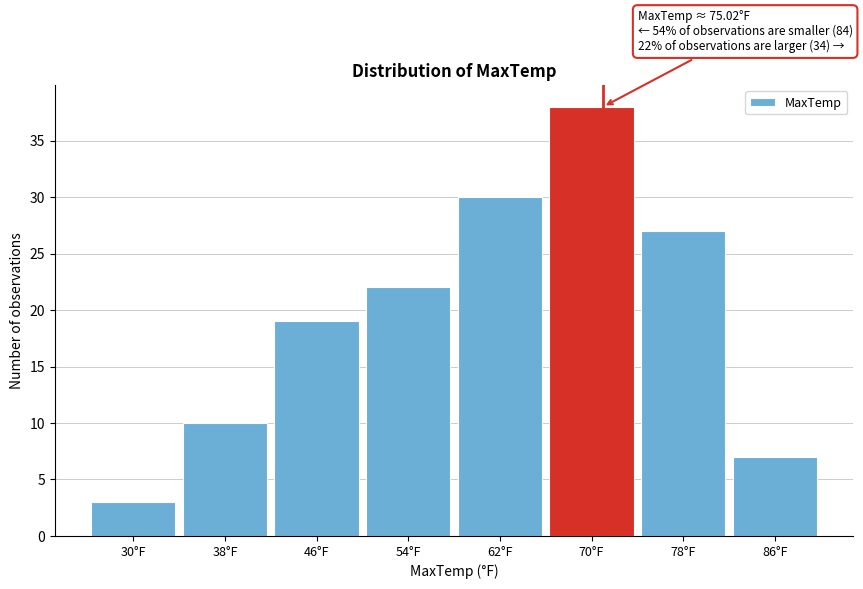

Reading right to left, extract all data points from this chart.

7	27	38	30	22	19	10	3